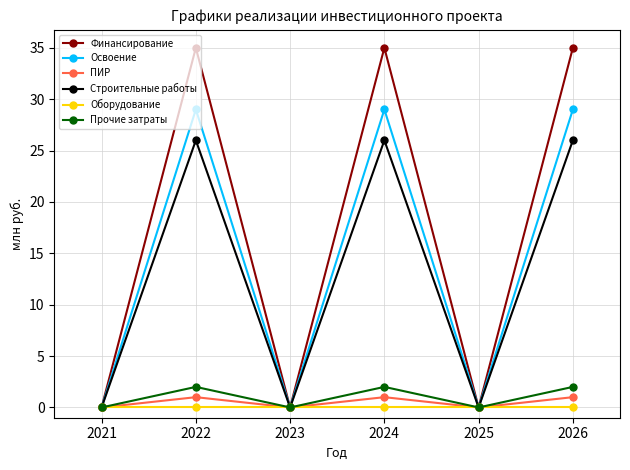

The Финансирование series shows -24 at 2021. True or false?

False